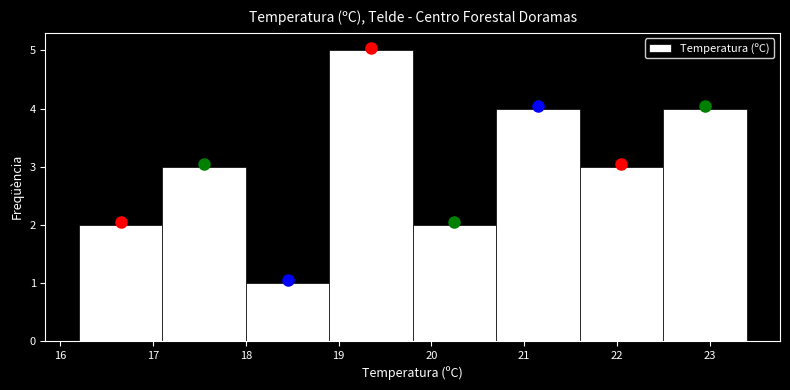

Which range on the x-axis has the tallest bar?

18.9 to 19.8